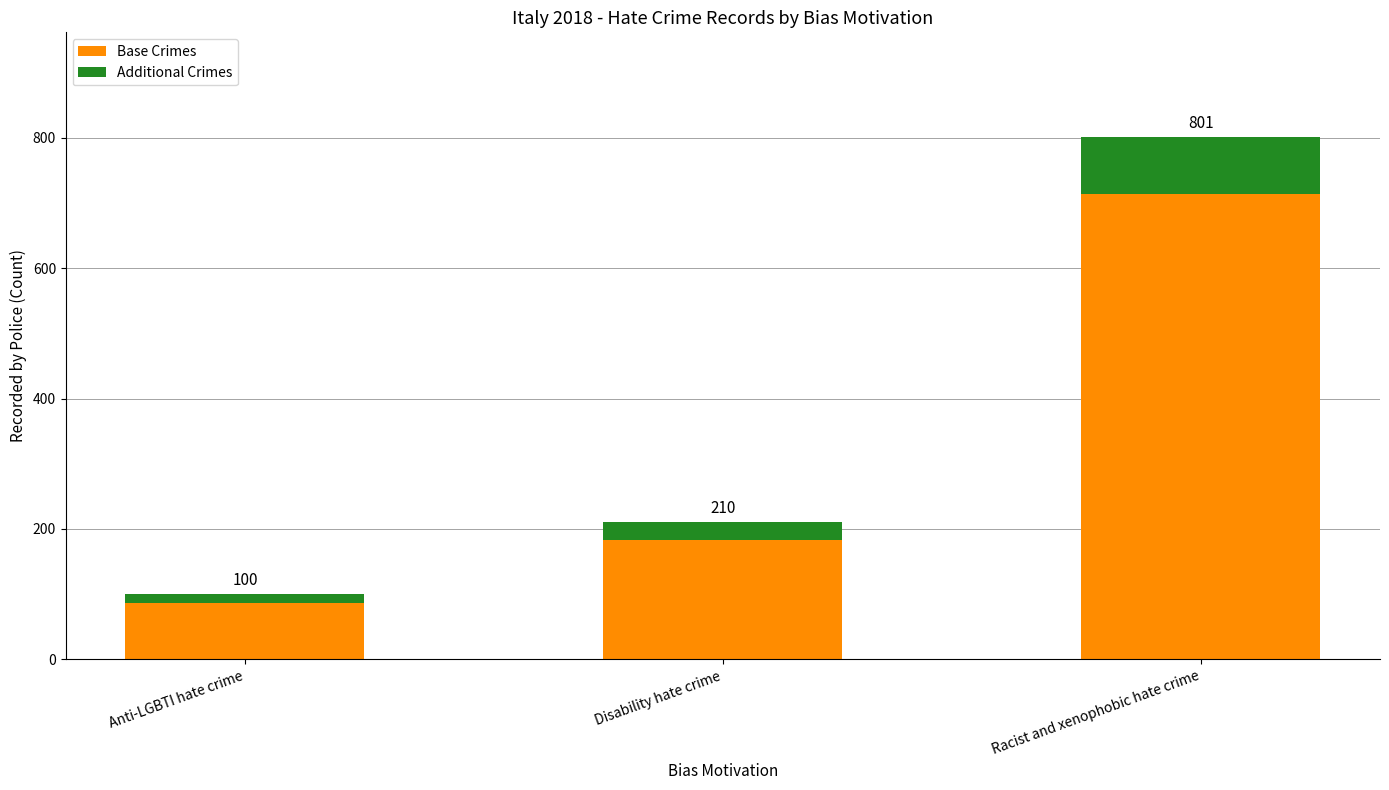

What is the difference between the Additional Crimes values at Anti-LGBTI hate crime and Racist and xenophobic hate crime?

74